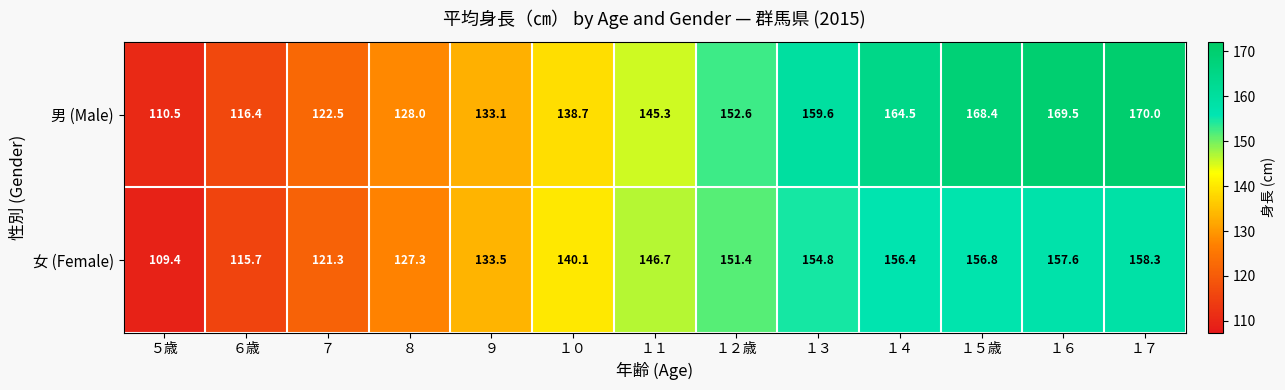

Rank the series by their maximum value, from highest to lowest.

男 (Male), 女 (Female)